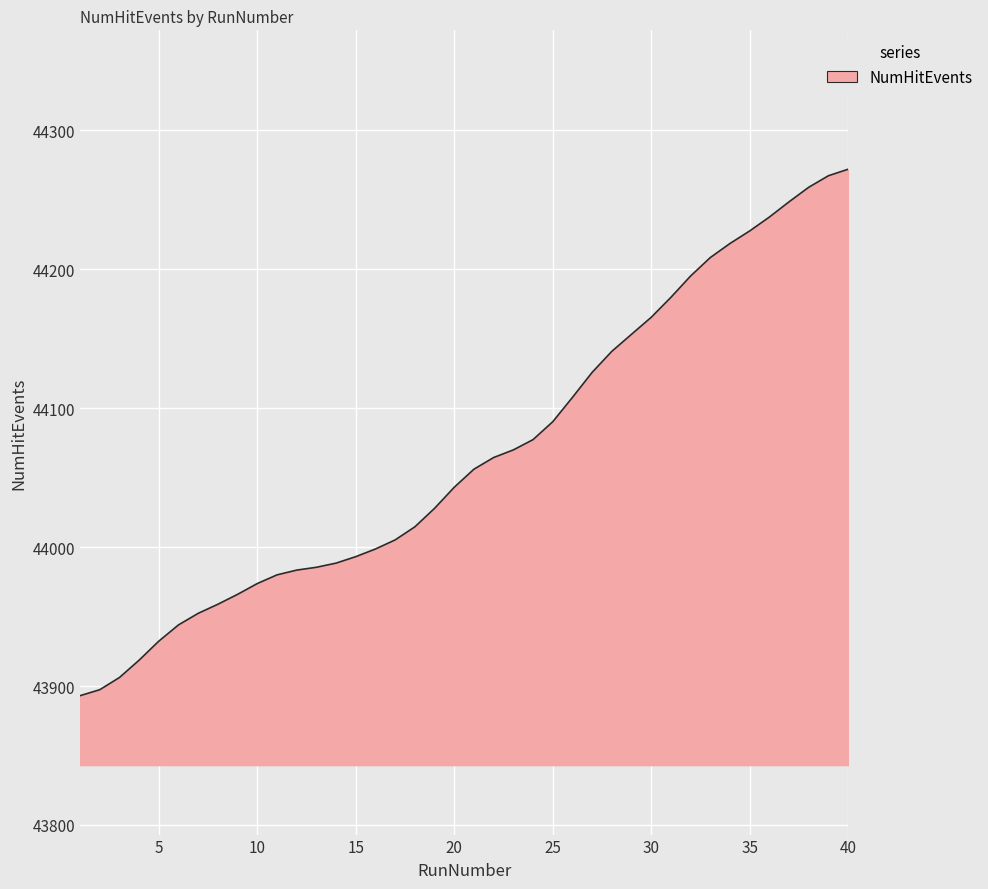

What is the maximum value shown in the chart?

44272.1